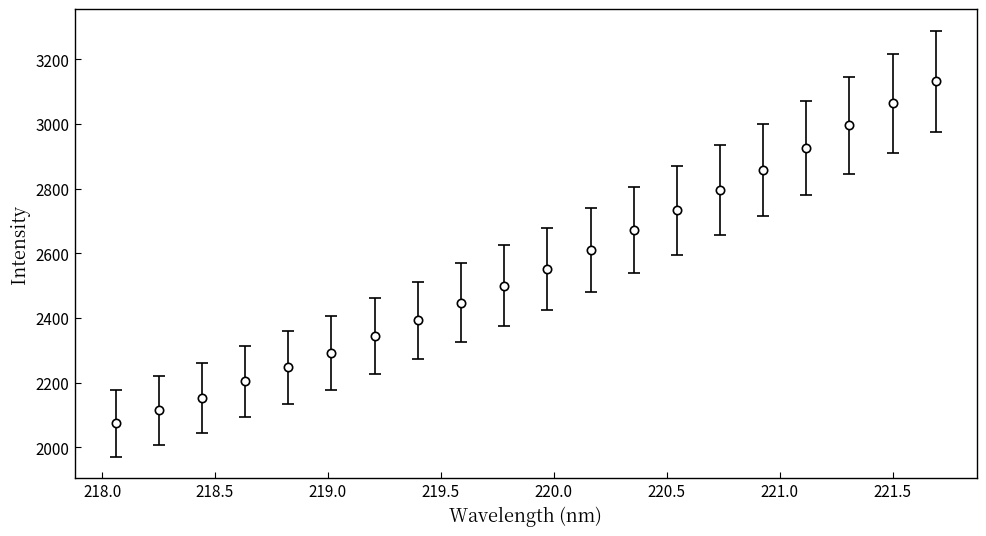

What is the average value?

2555.6